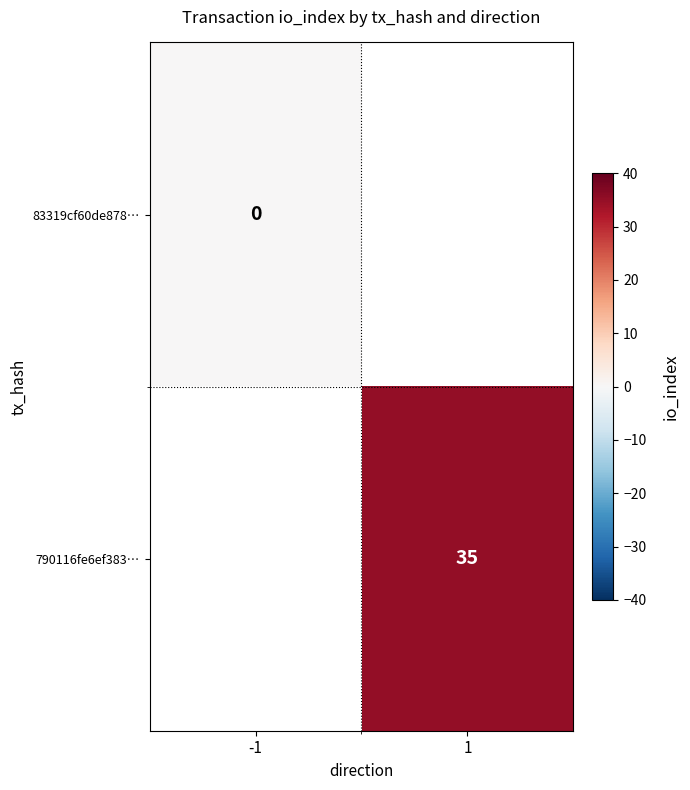

The value of 790116fe6ef383… at 1 is 56. True or false?

False